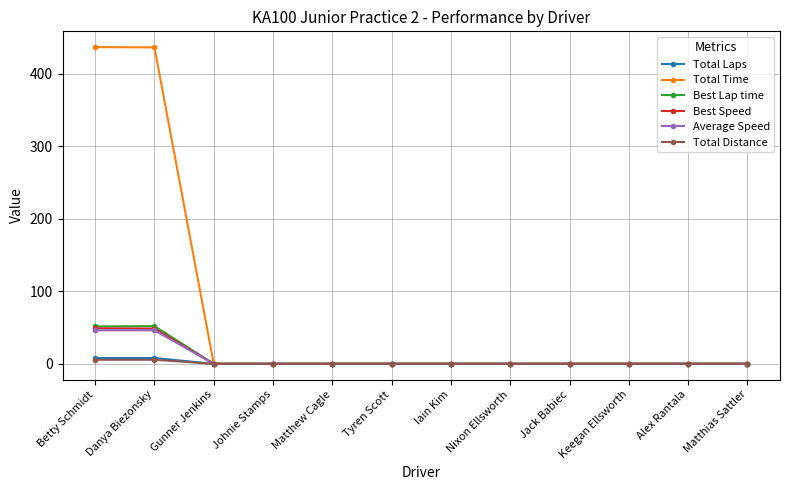

What position from the left is Iain Kim?

7